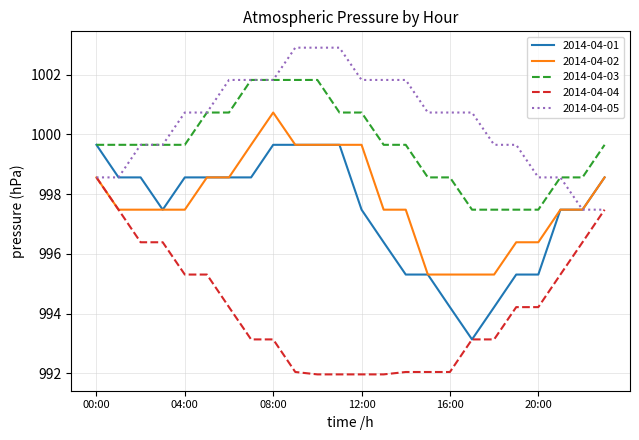

Does the chart have visible grid lines?

Yes